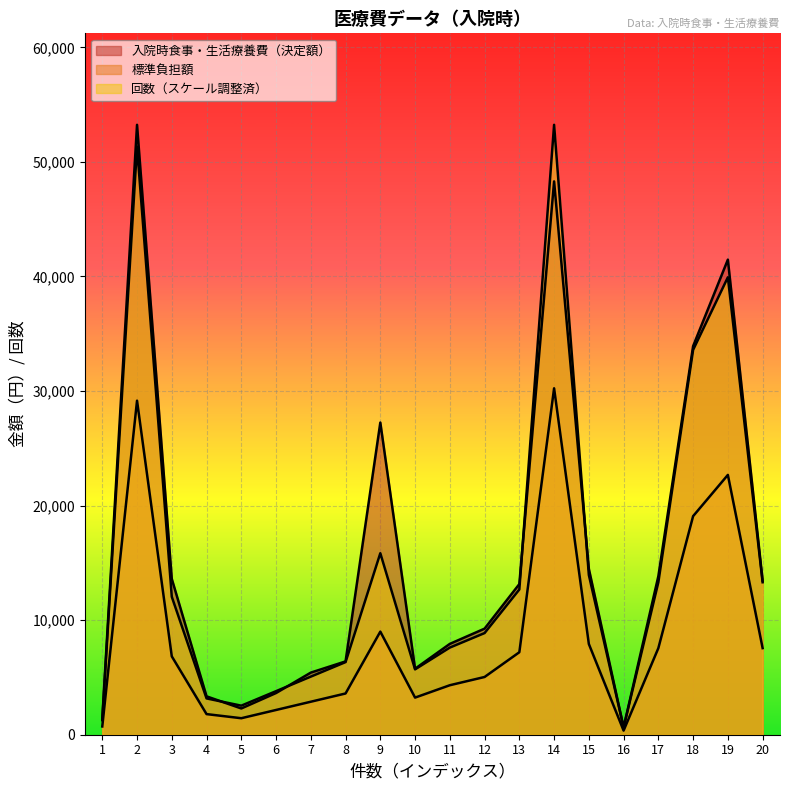

Which has a higher value, 6 or 9?

9